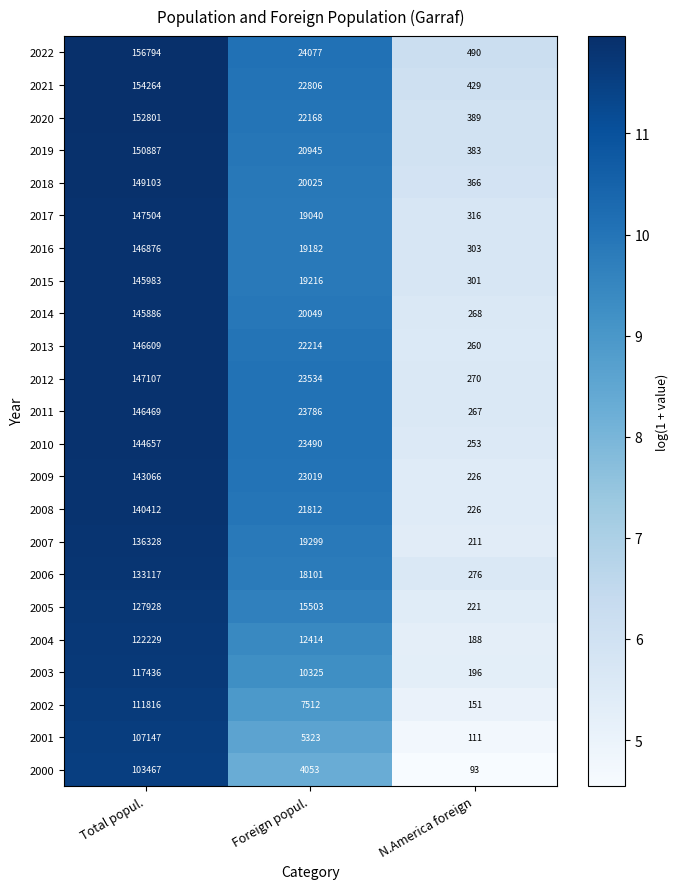

Where does the 2001 series first go above 5323?

Total popul.